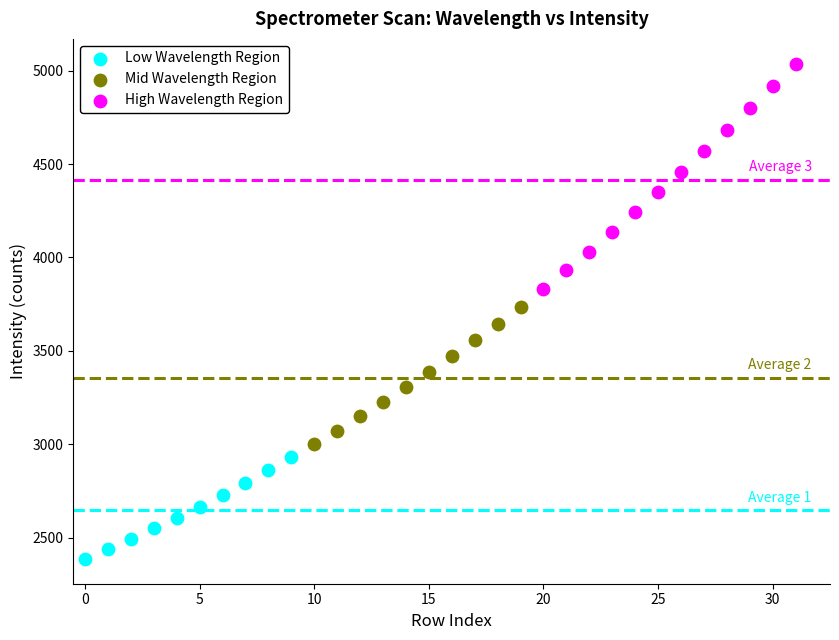

Which series has the largest Y range (max minus min)?

High Wavelength Region